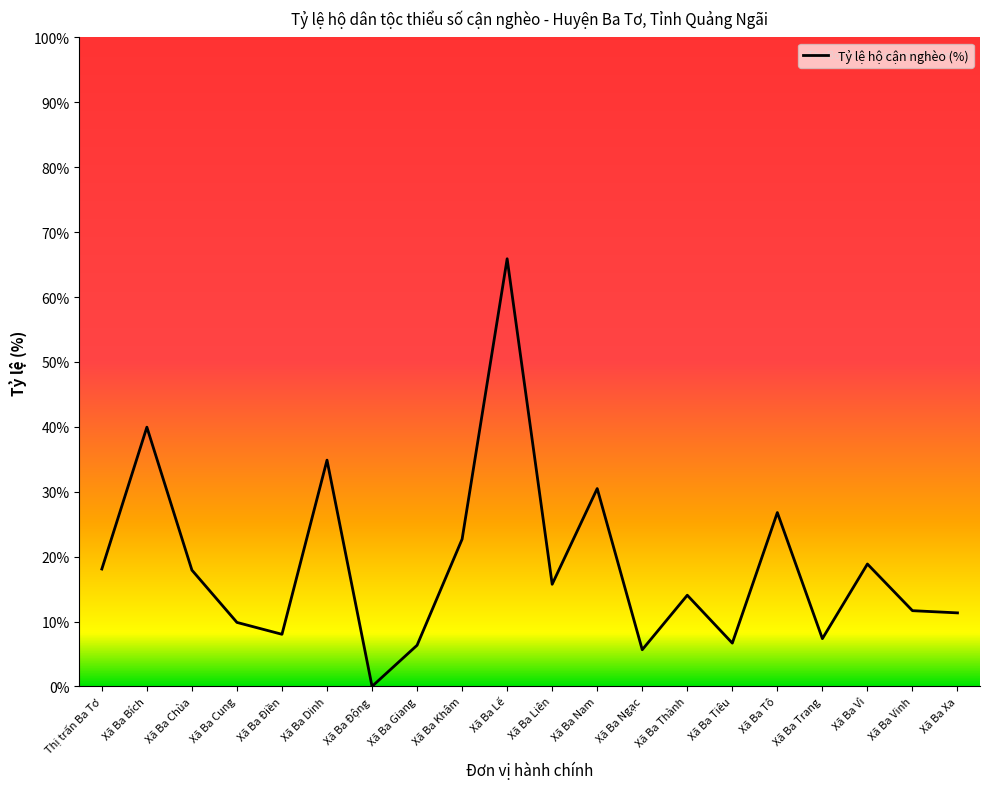

Which category has the highest value across all series?

Xã Ba Lế